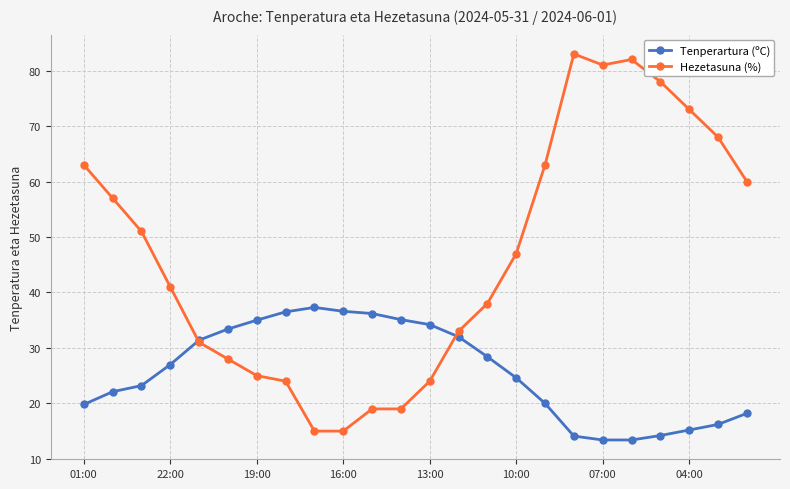

After their last crossing, which series has the higher values: Tenperartura (ºC) or Hezetasuna (%)?

Hezetasuna (%)